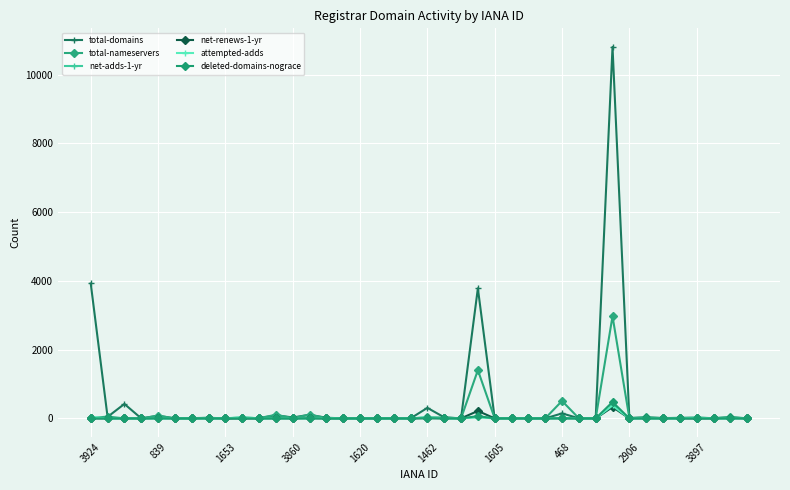

Where is the first local maximum for net-adds-1-yr?

839